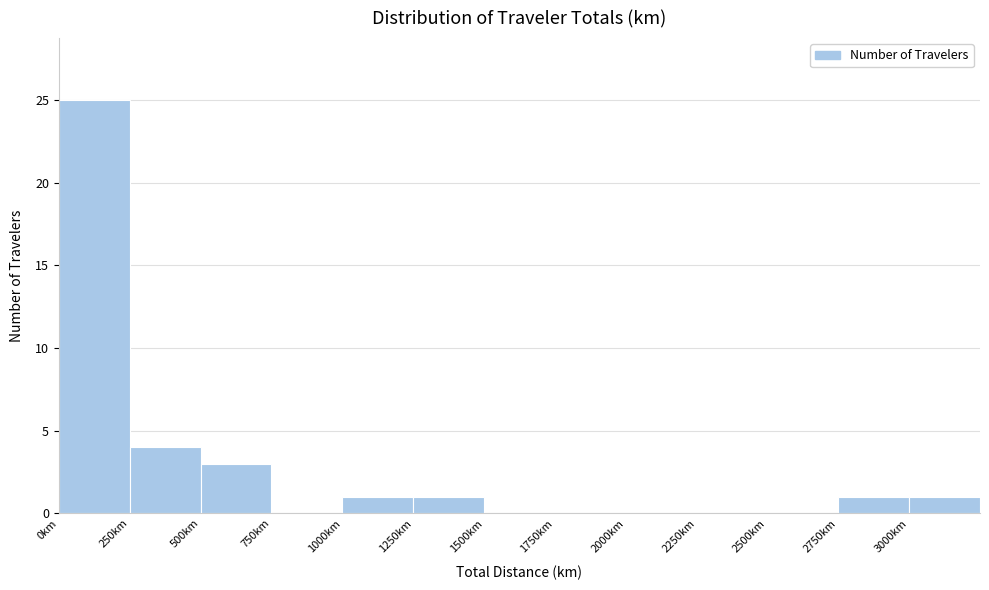

What is the height of the bar covering 0 to 250 on the x-axis? The values are not printed on the chart, so give them approximately, as read against the axis.

25